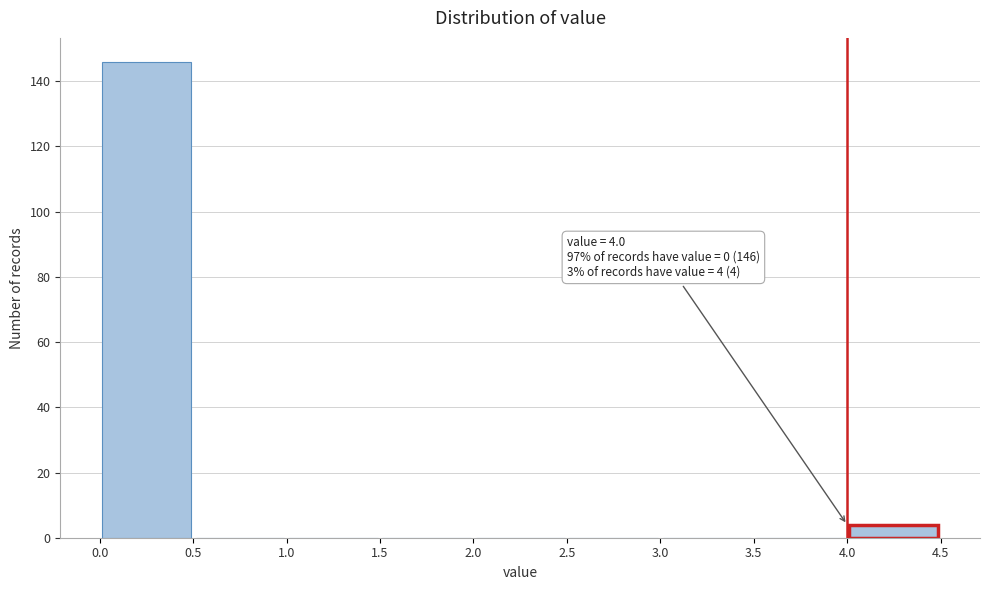

Which range on the x-axis has the tallest bar?

0.0 to 0.5